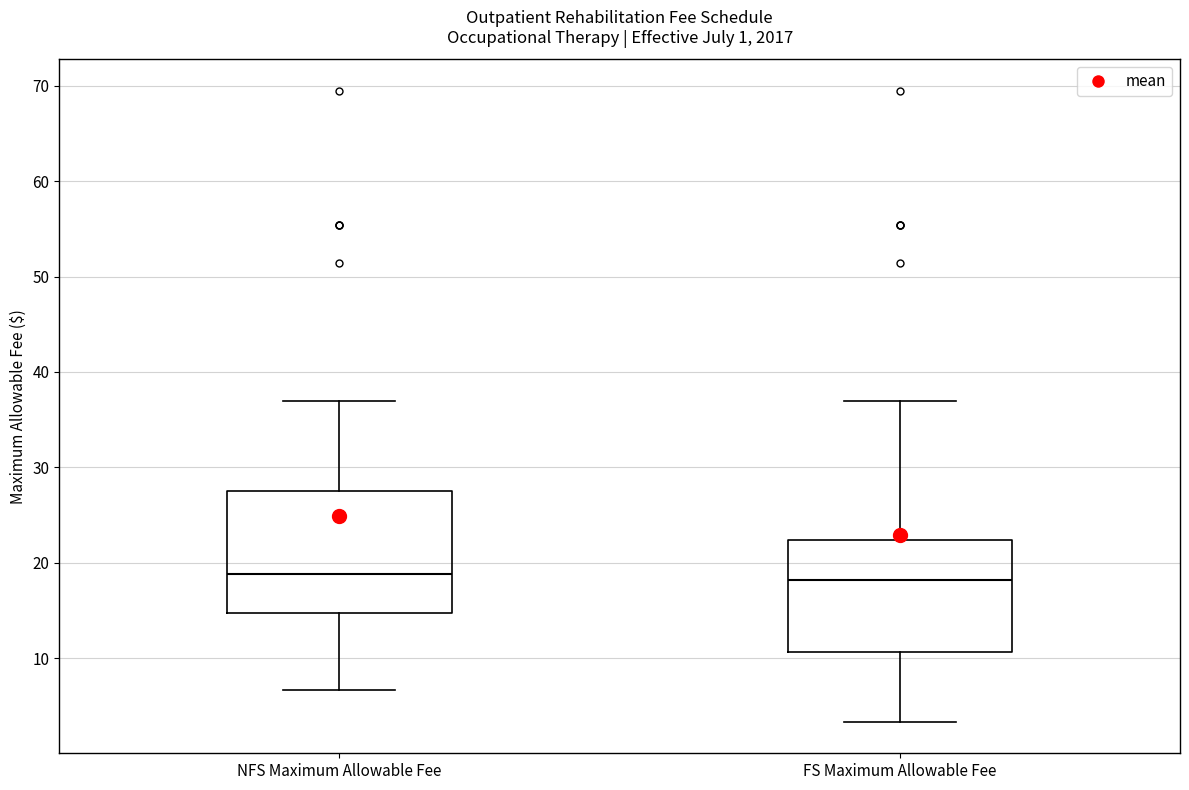

Where is the lower edge of the box for NFS Maximum Allowable Fee on the y-axis? The values are not printed on the chart, so give them approximately, as read against the axis.

15